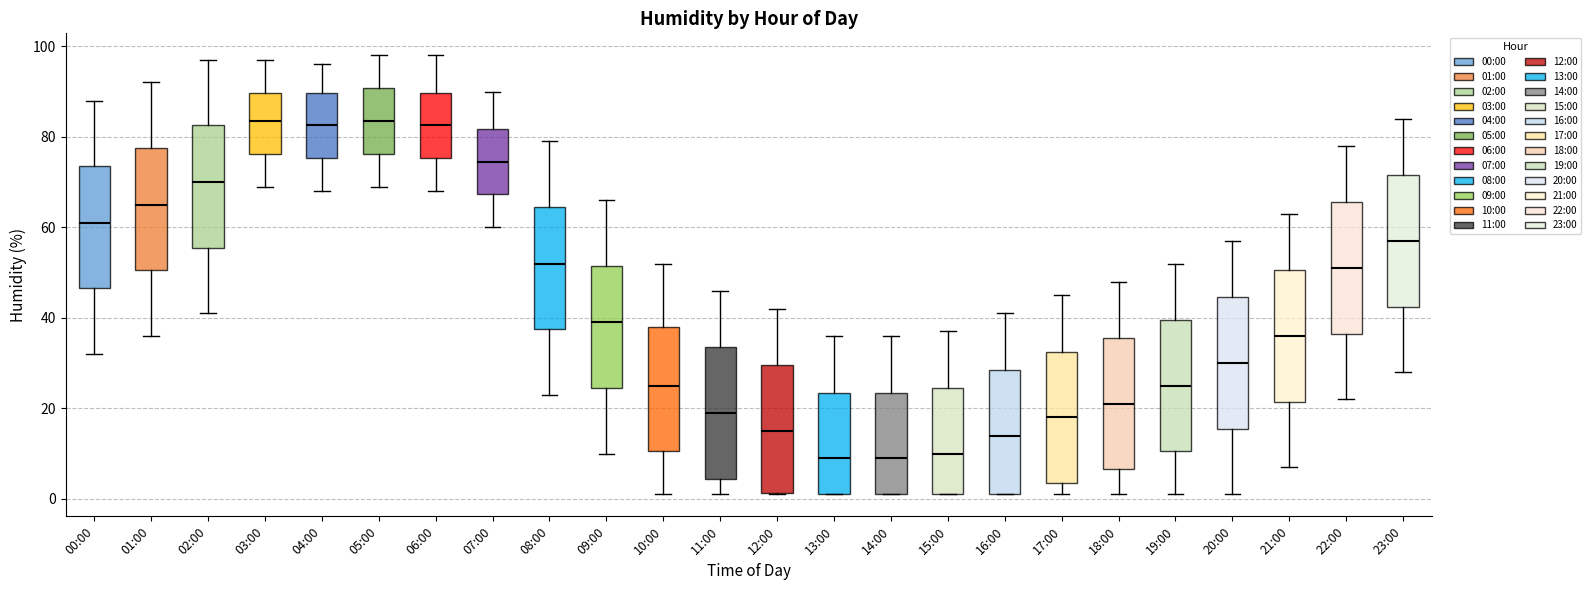

Where does the upper whisker of the box for 01:00 end on the y-axis? The values are not printed on the chart, so give them approximately, as read against the axis.

92